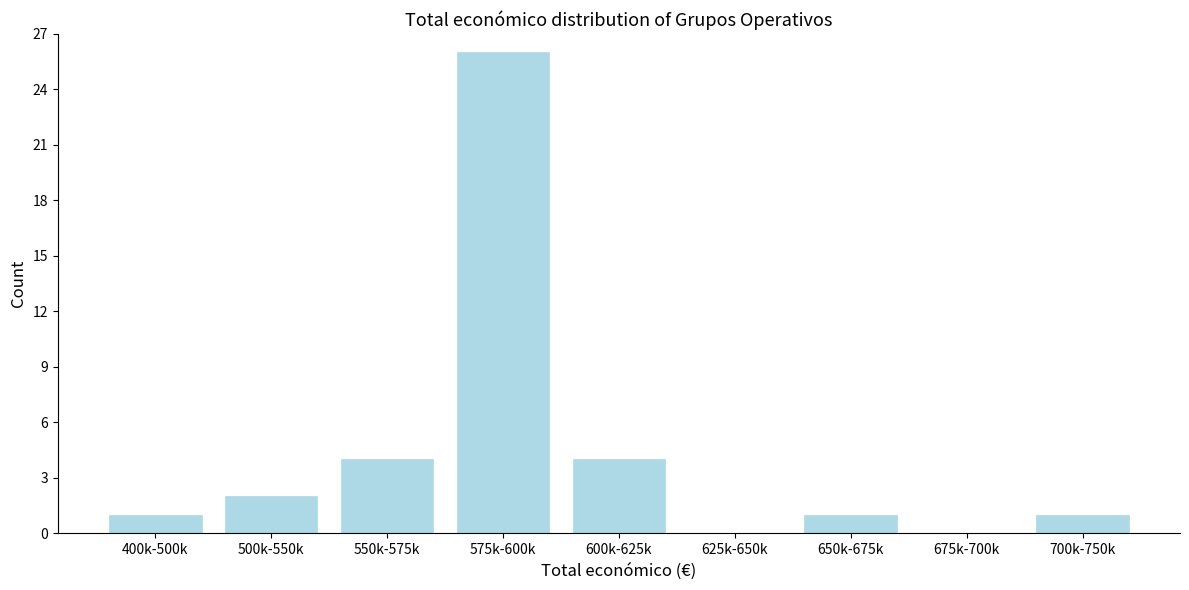

Reading left to right, transcribe all the data shown in this chart.

400k-500k=1	500k-550k=2	550k-575k=4	575k-600k=26	600k-625k=4	625k-650k=0	650k-675k=1	675k-700k=0	700k-750k=1